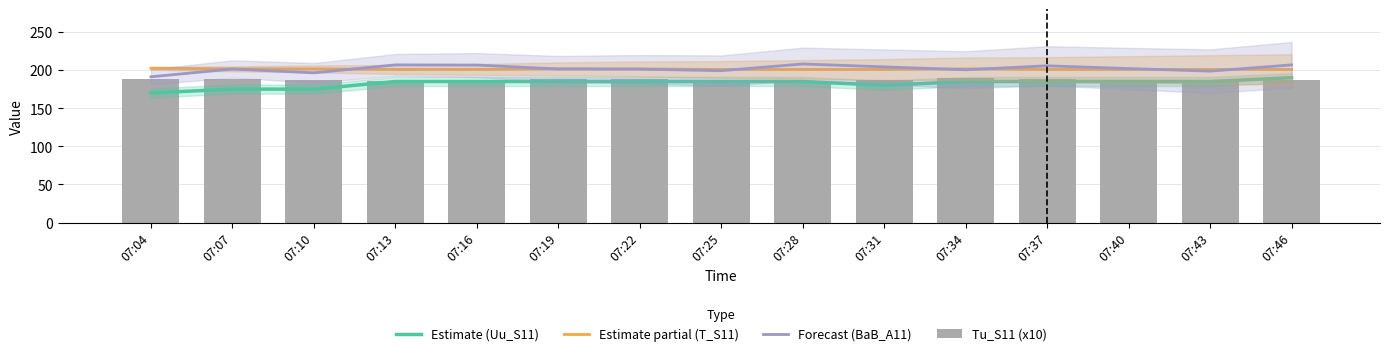

At which category is the sum across all series the highest?

07:46